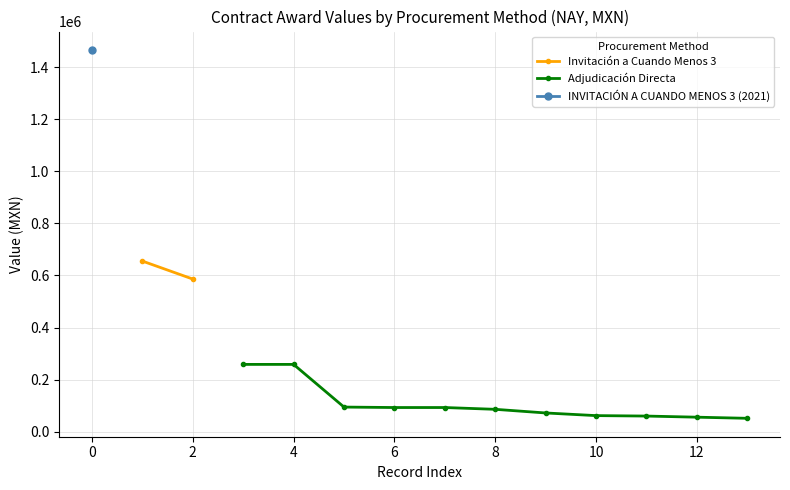

The value of Adjudicación Directa at 10 is 110792.5. True or false?

False